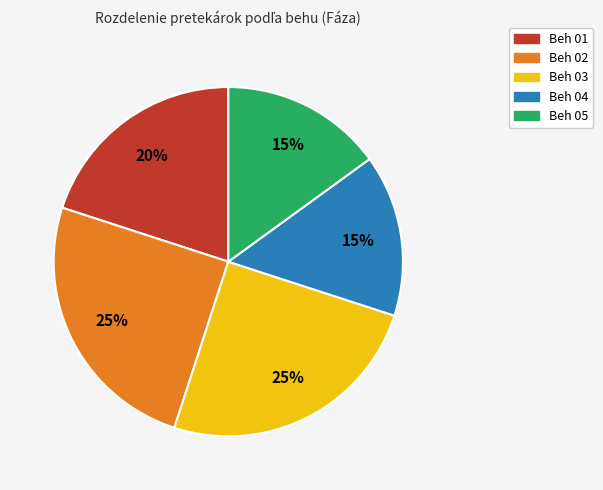

How many slices are in this pie chart?

5